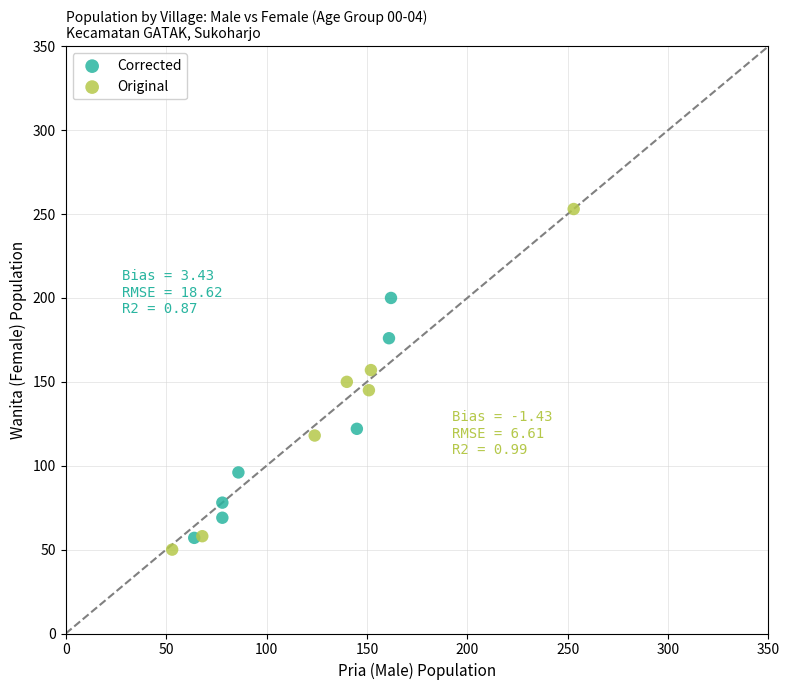

What are all the series names shown in the legend?

Corrected, Original